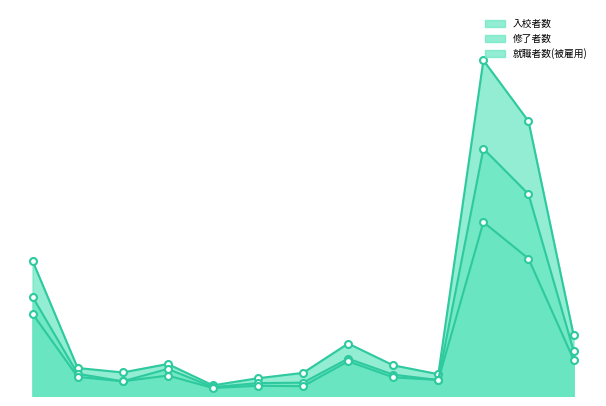

True or false: 修了者数 and 就職者数(被雇用) intersect in this chart.

False